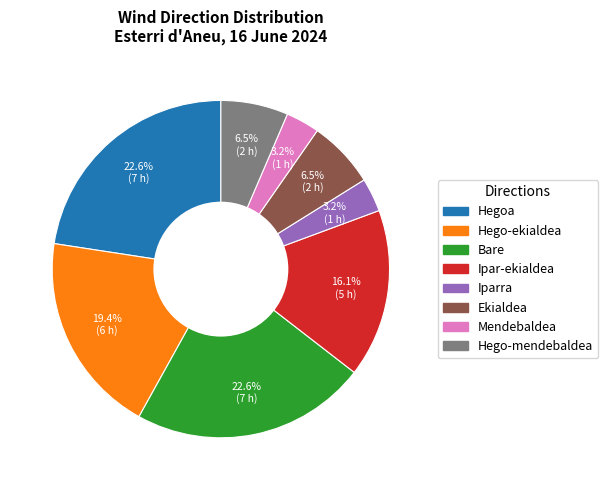

What is the ratio of the value at Ipar-ekialdea to the value at Hegoa?

0.7